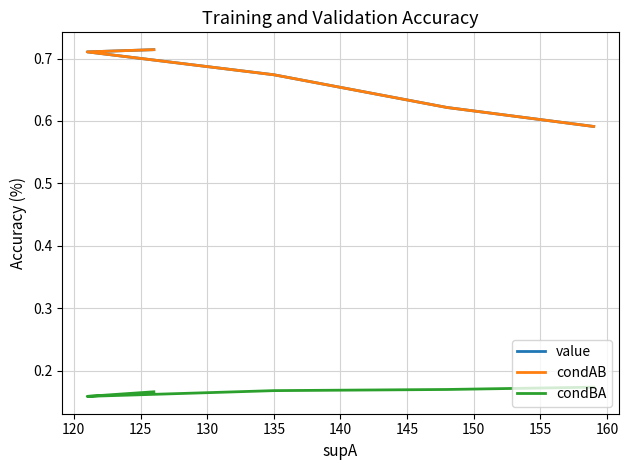

Between 130 and 125, which is larger?

125